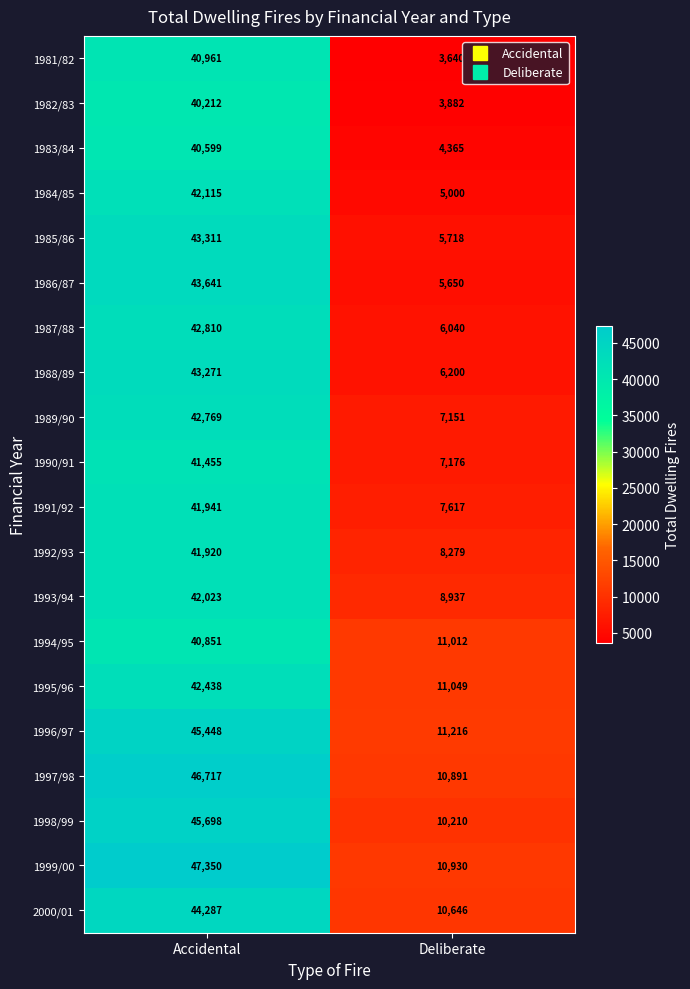

At which label is 1981/82 closest to 22300?

Deliberate